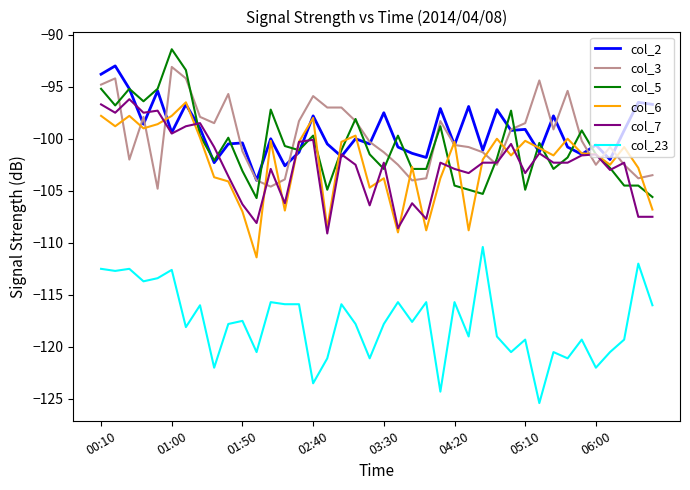

In col_6, how many points are lower than both neighbors (excluding endpoints)?

12